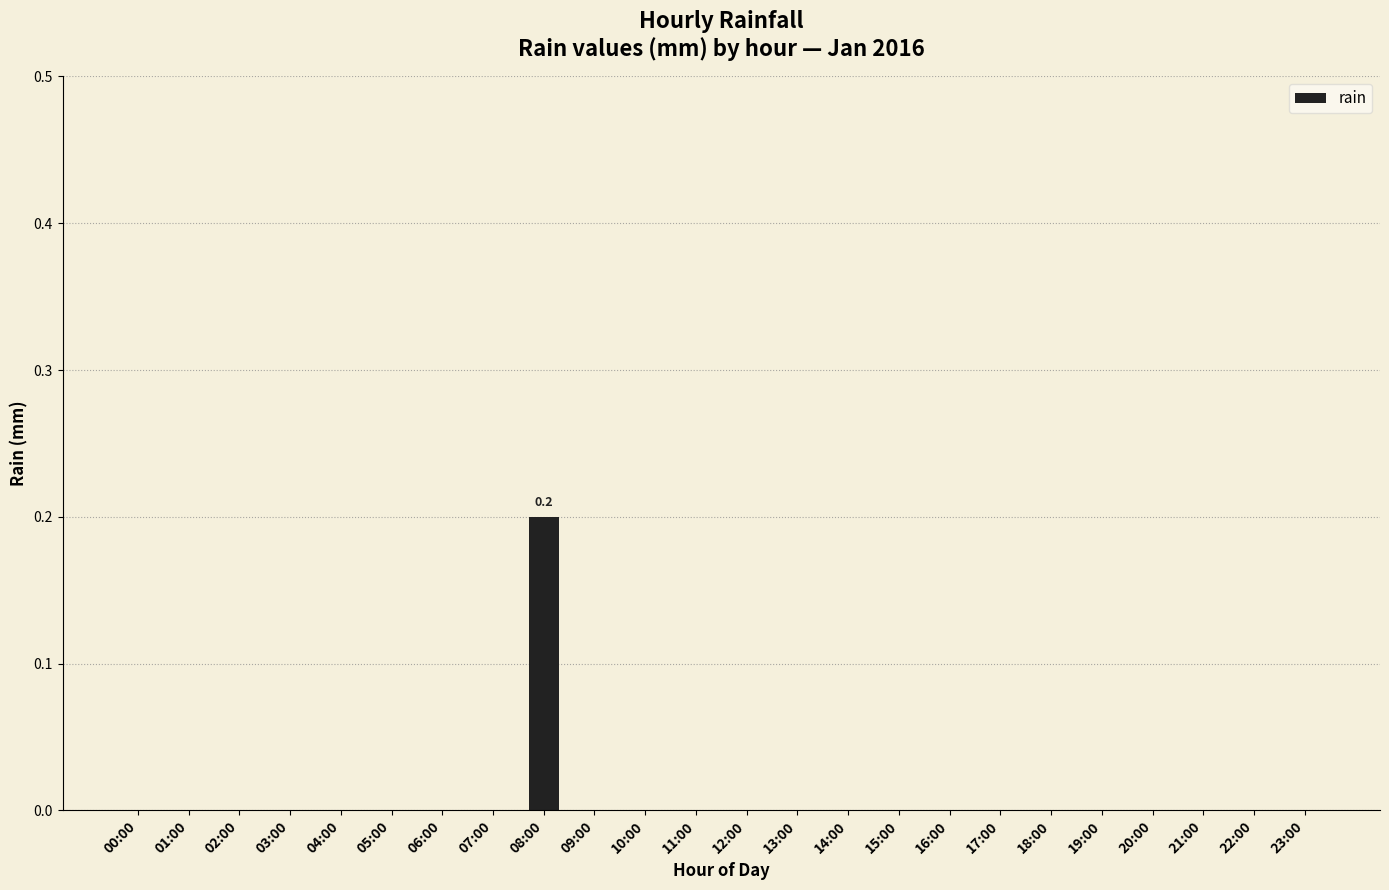

True or false: the data shows -0.1 at 21:00.

False